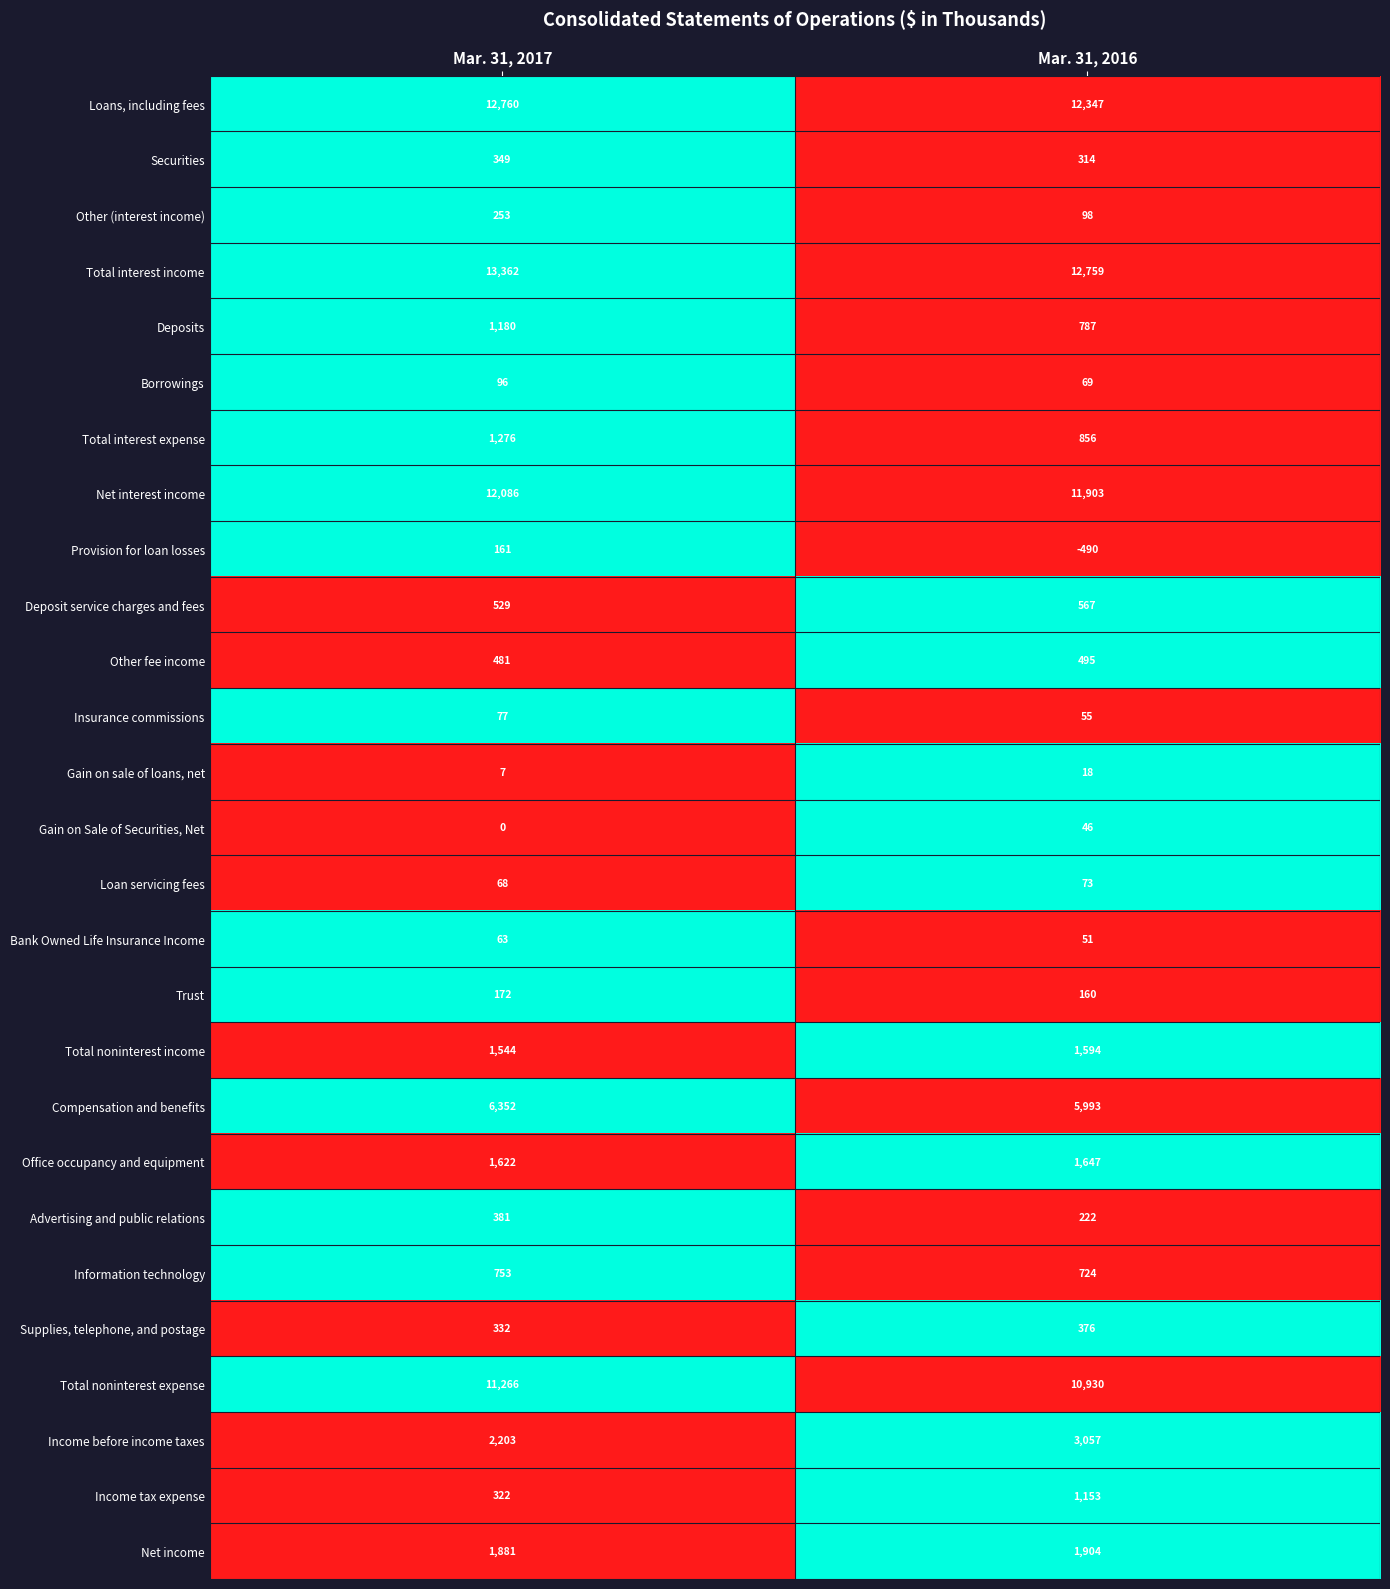

How many categories are shown in the chart?

2